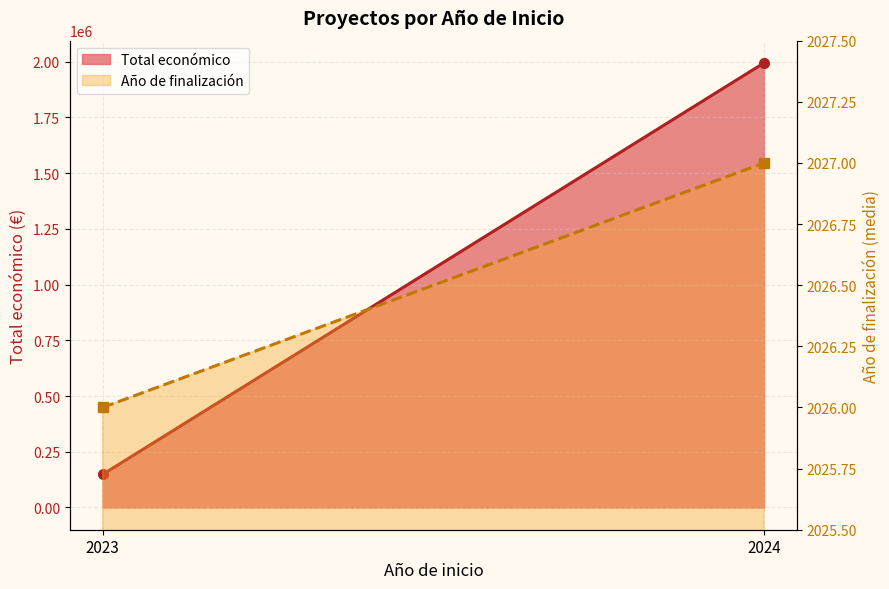

Rank the series by their maximum value, from highest to lowest.

Total económico, Año de finalización